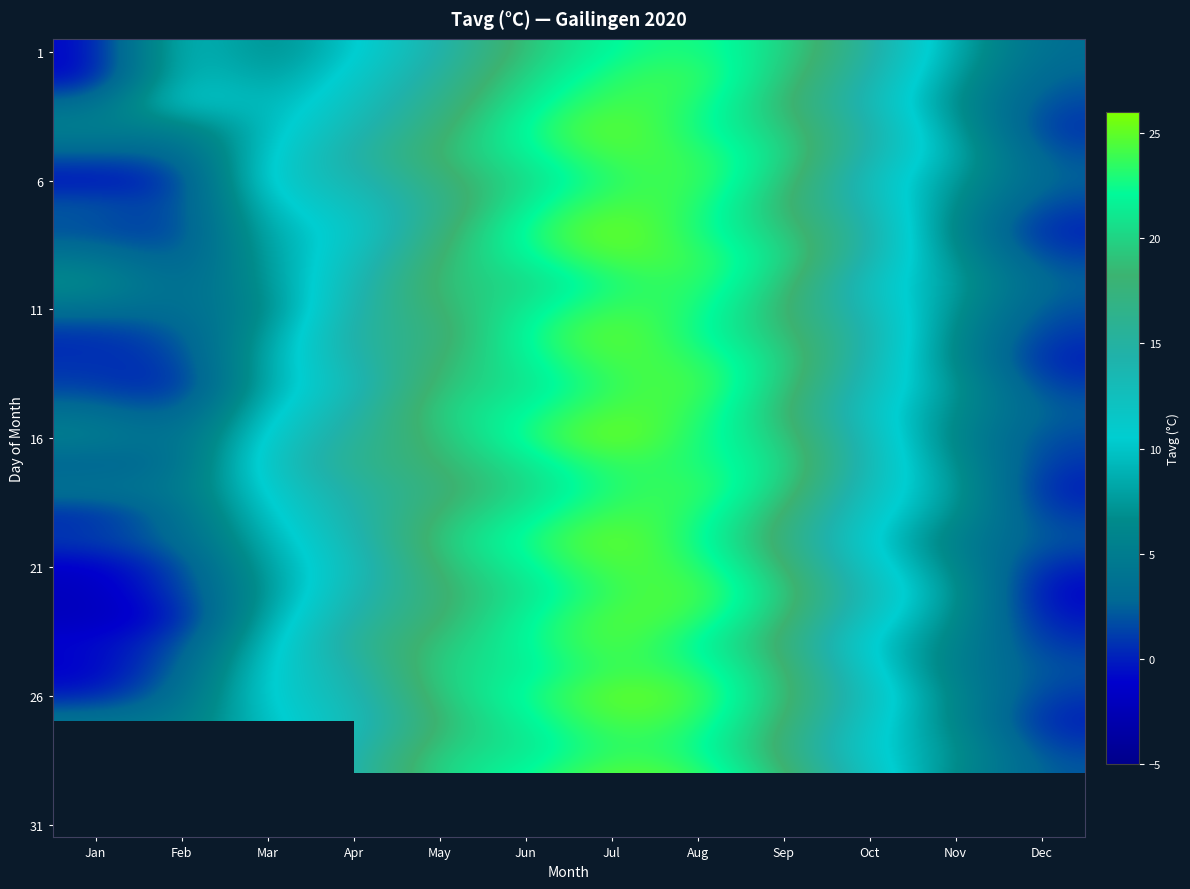

What is the approximate value of 6 at Sep?

19.5